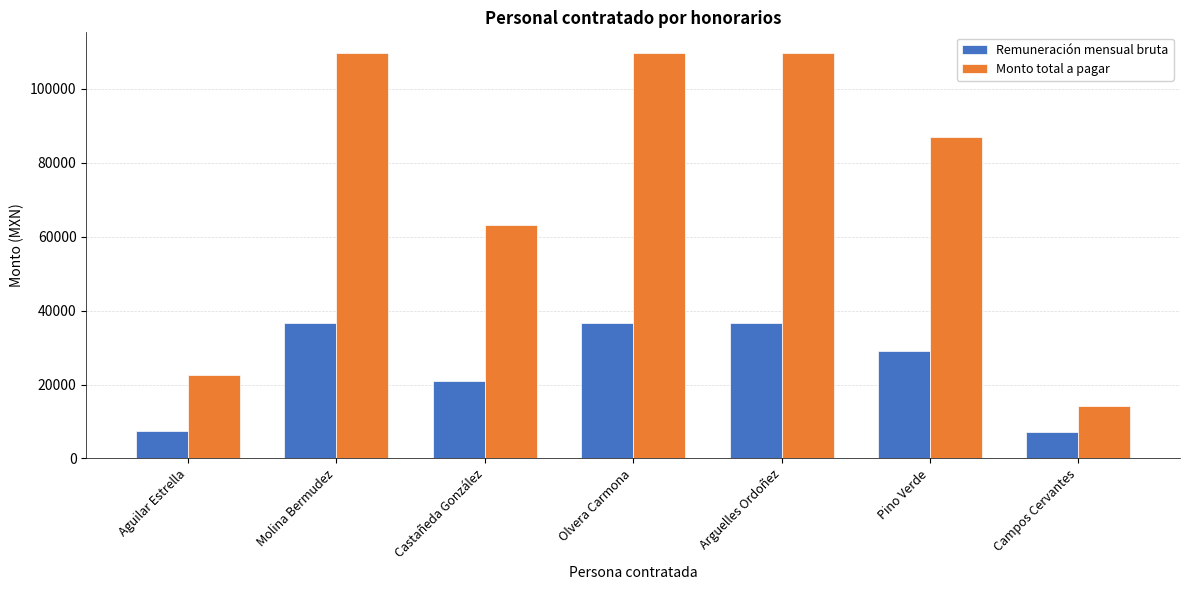

Which series has the largest range (max minus min)?

Monto total a pagar